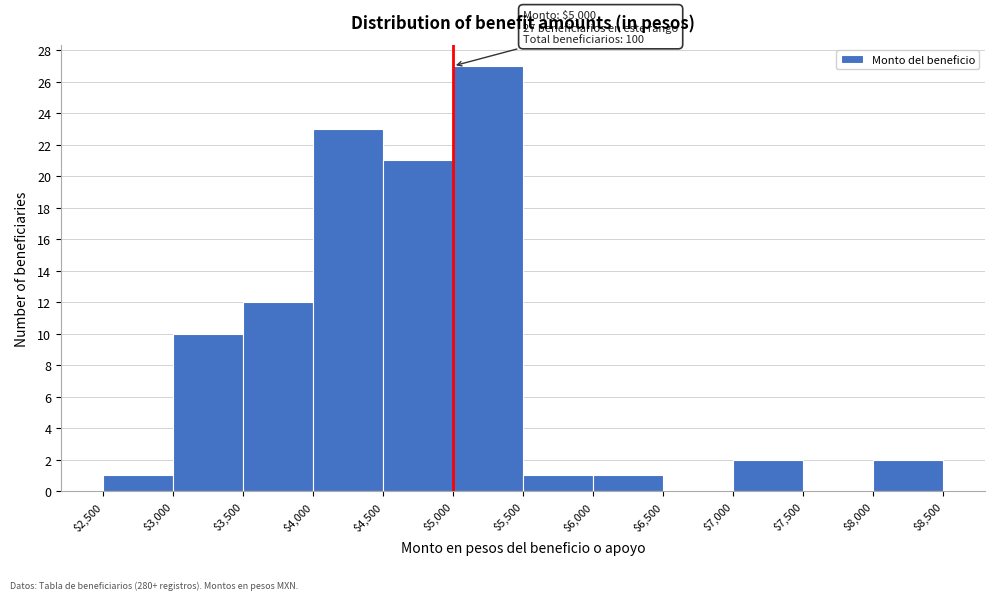

Which range on the x-axis has the tallest bar?

$5,000 to $5,500